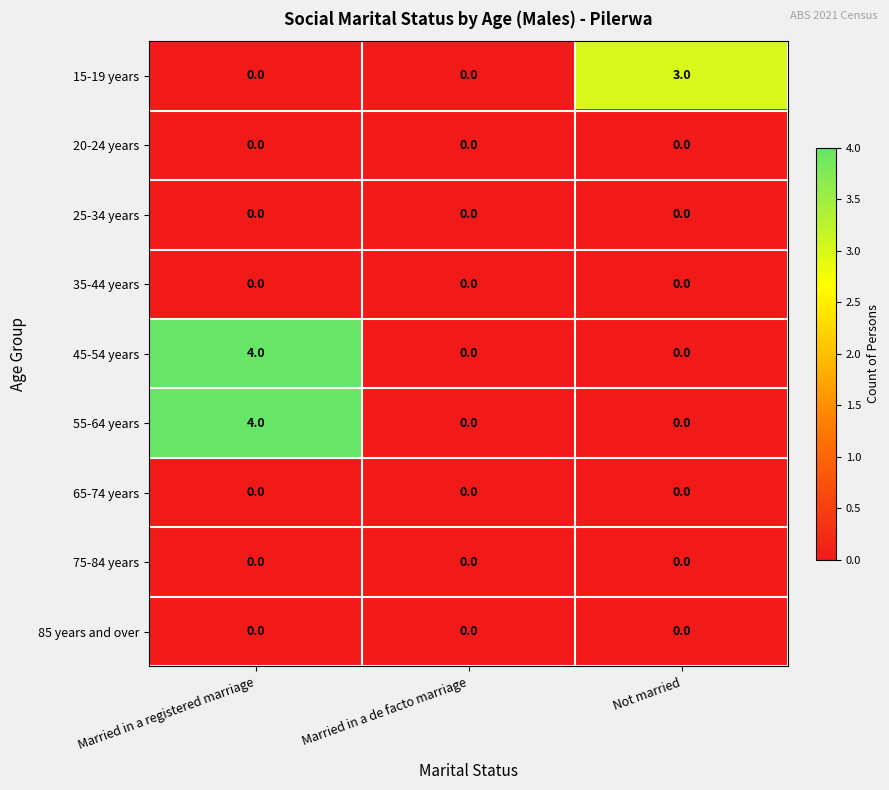

At how many categories does at least one series exceed 1?

2